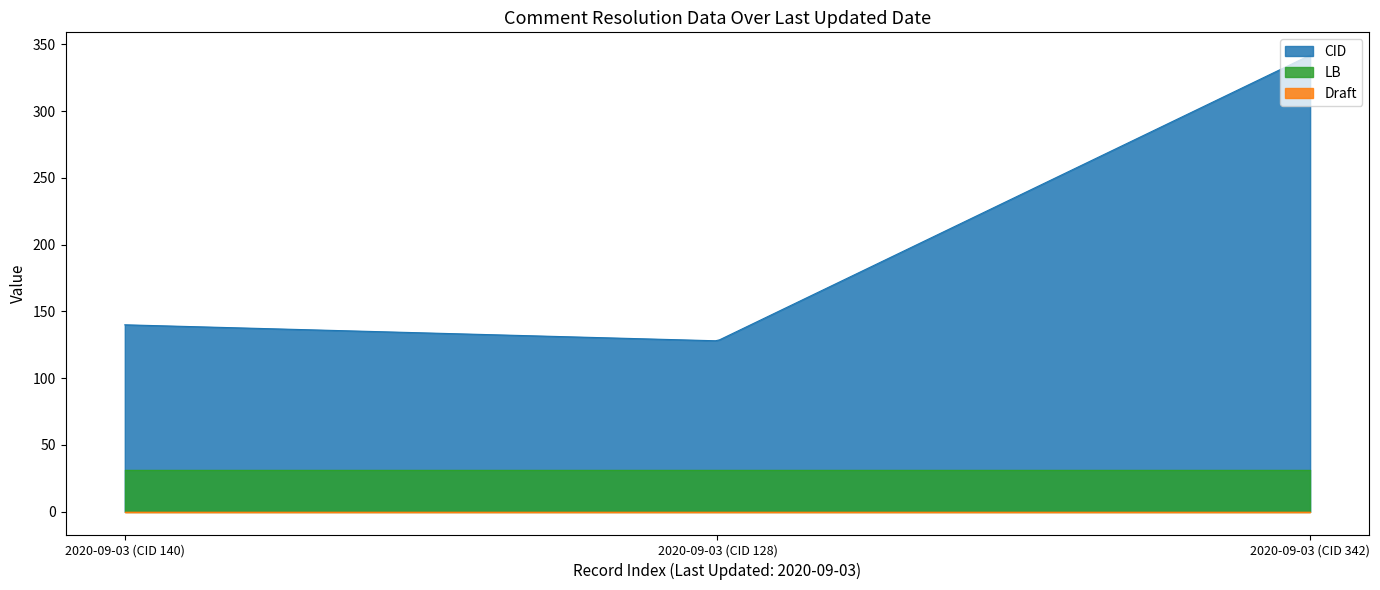

At which category is the sum across all series the highest?

2020-09-03 (CID 342)